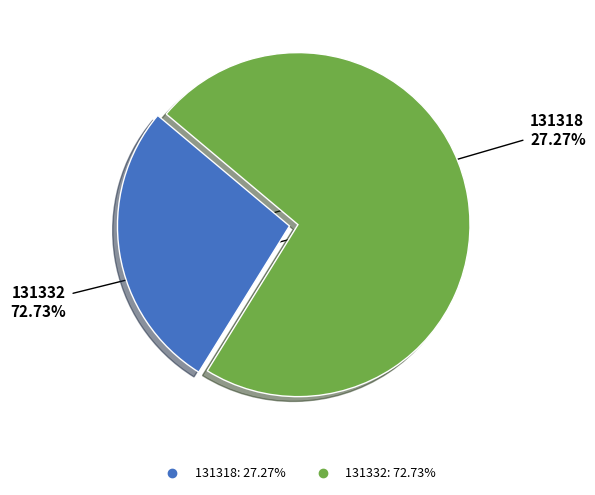

What is the ratio of the value at 131318 to the value at 131332?

0.4